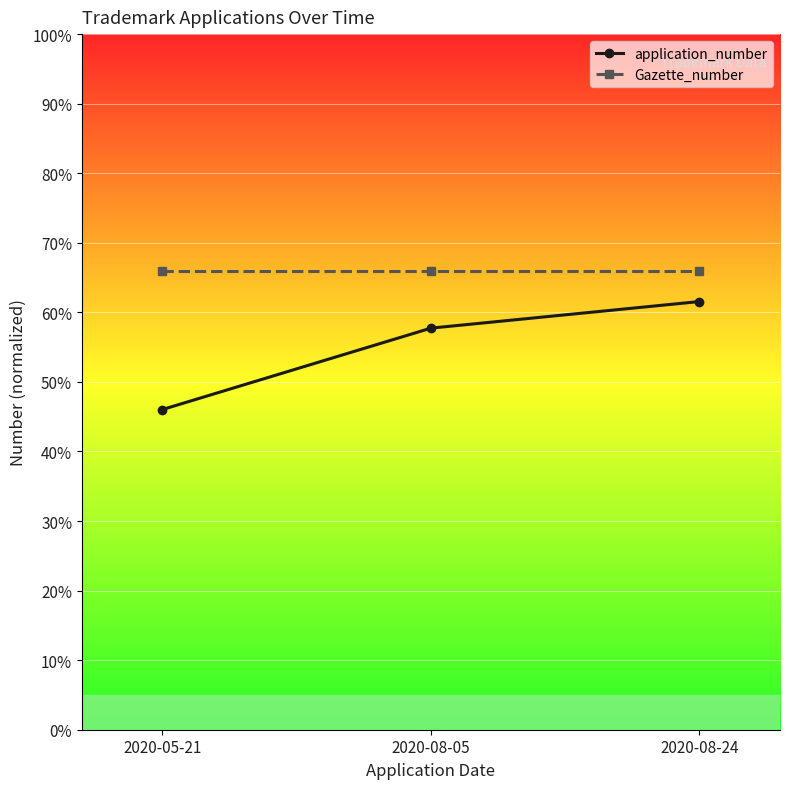

Rank the series by their maximum value, from lowest to highest.

application_number, Gazette_number